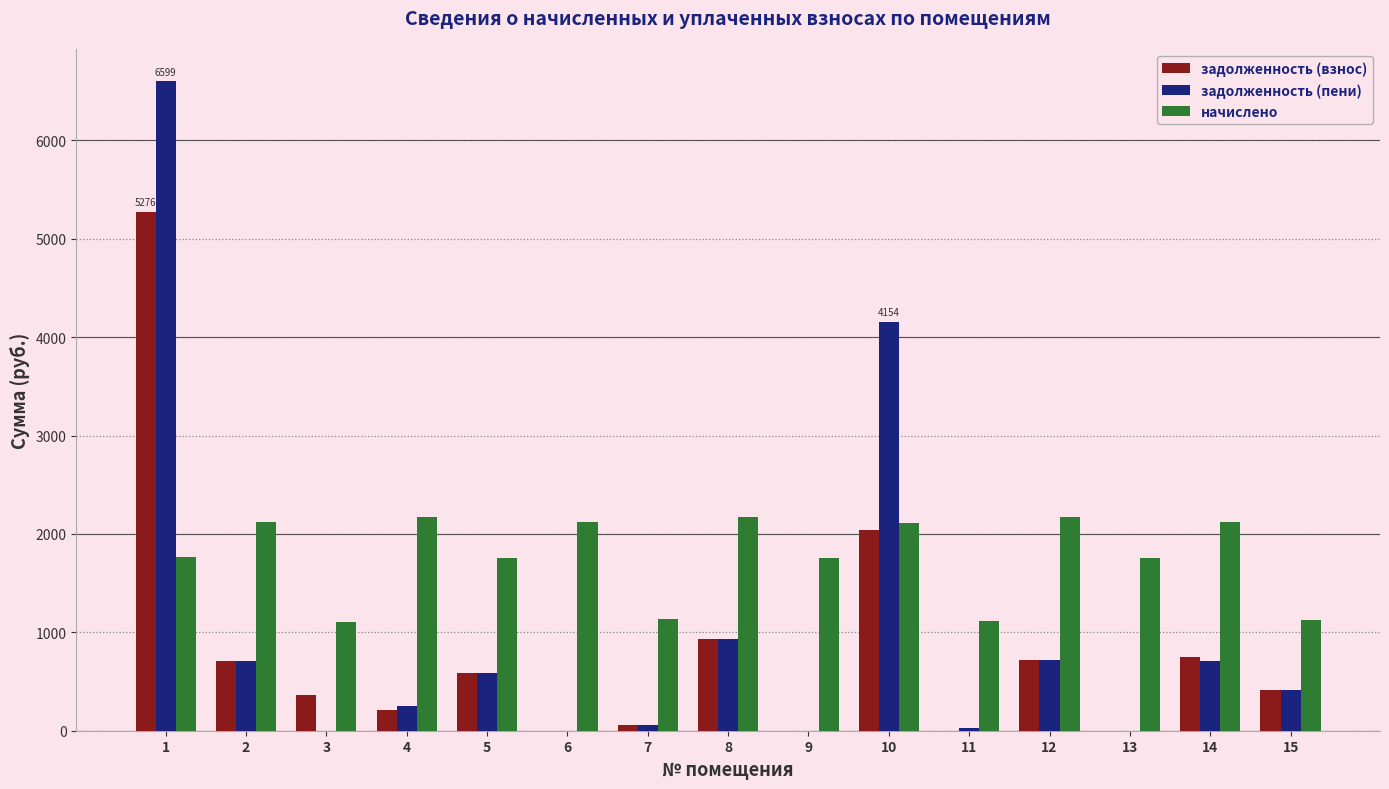

Count the number of data series in this chart.

3